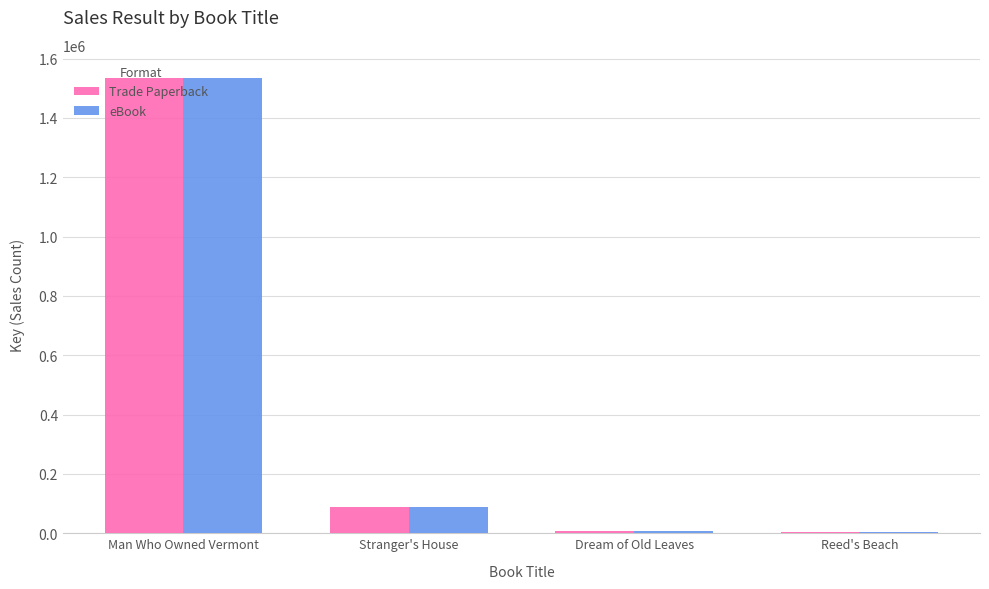

Read the eBook value at Man Who Owned Vermont.

1536145